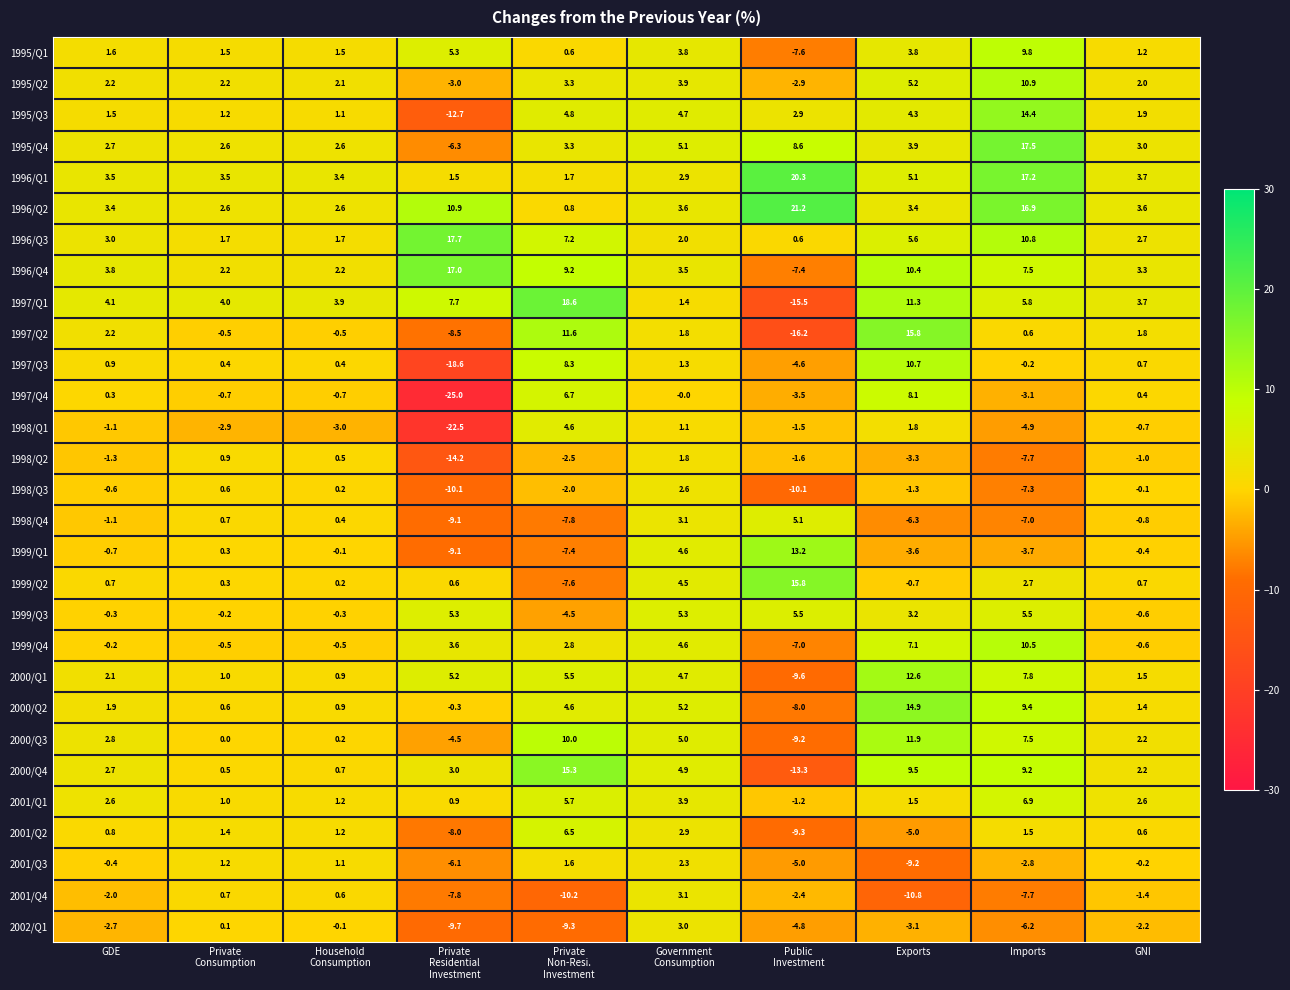

What is the total value across all series at Household
Consumption?

24.4